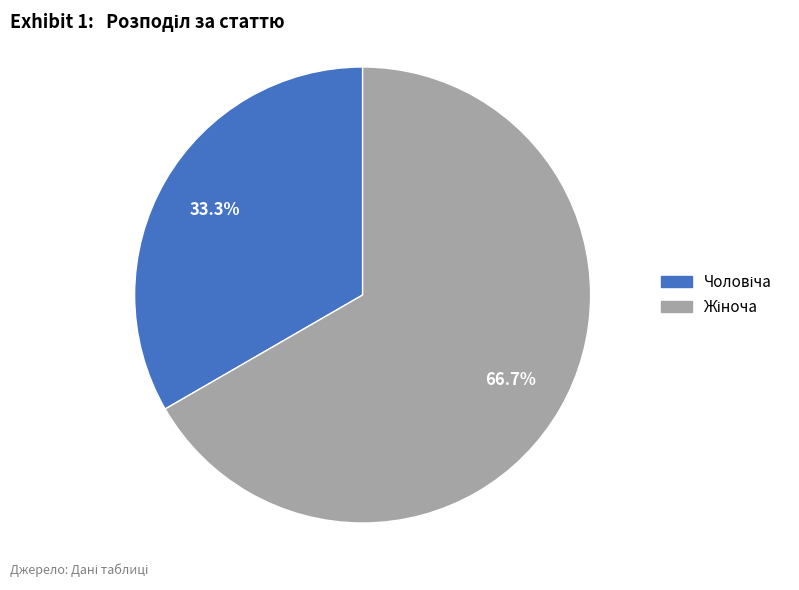

Is there a majority slice in this chart?

Yes